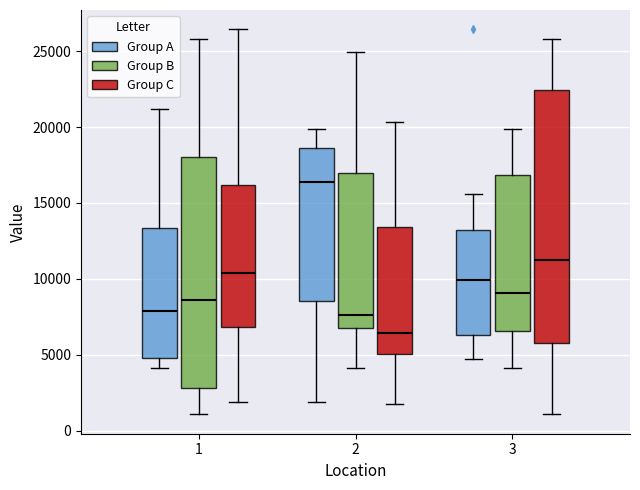

Which box is the tallest, from its lower edge to its upper edge?

3 (Group C)